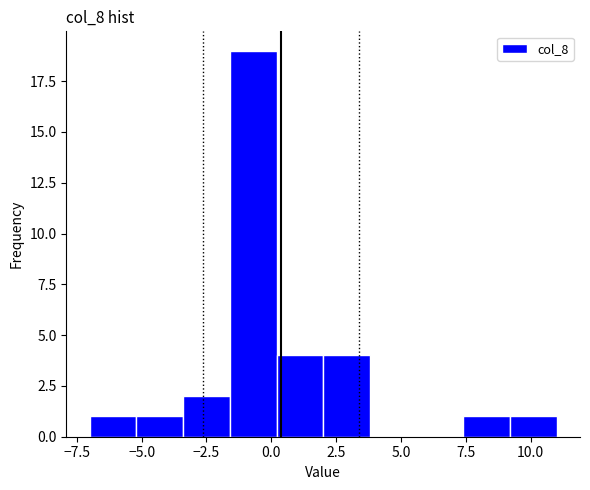

Read against the x-axis, roughly where is the centre of the tallest bar?

-0.5